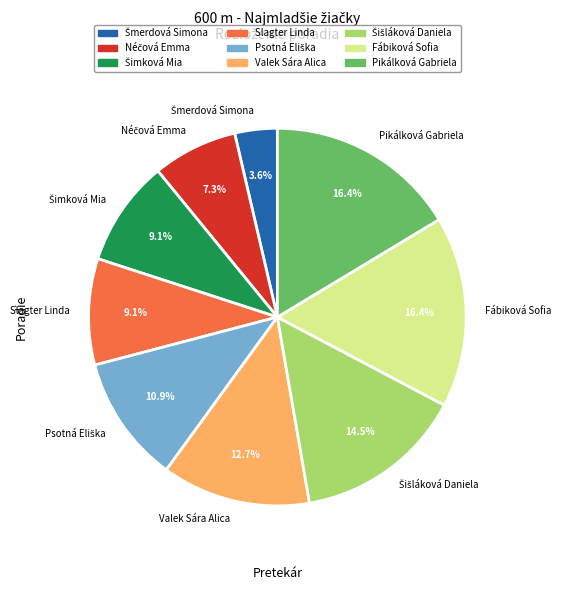

Is Pikálková Gabriela the majority of the pie?

No